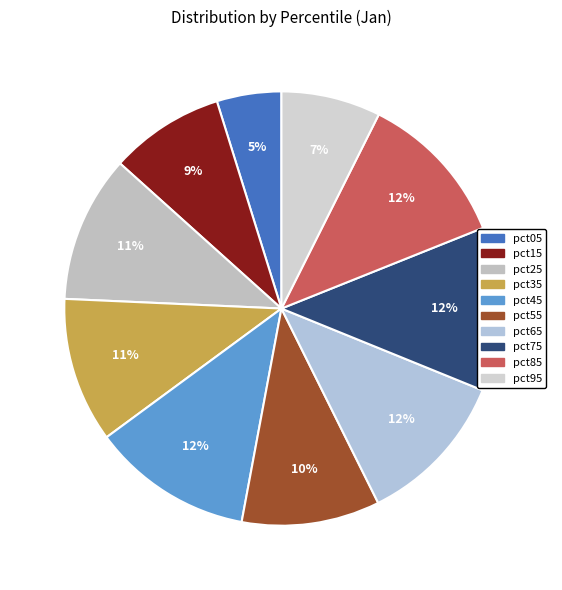

How much of the chart is everything except pct05?

95.2%